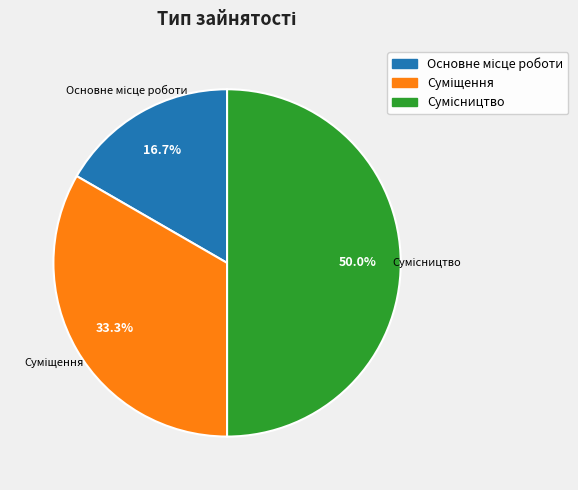

How many segments does this pie chart have?

3